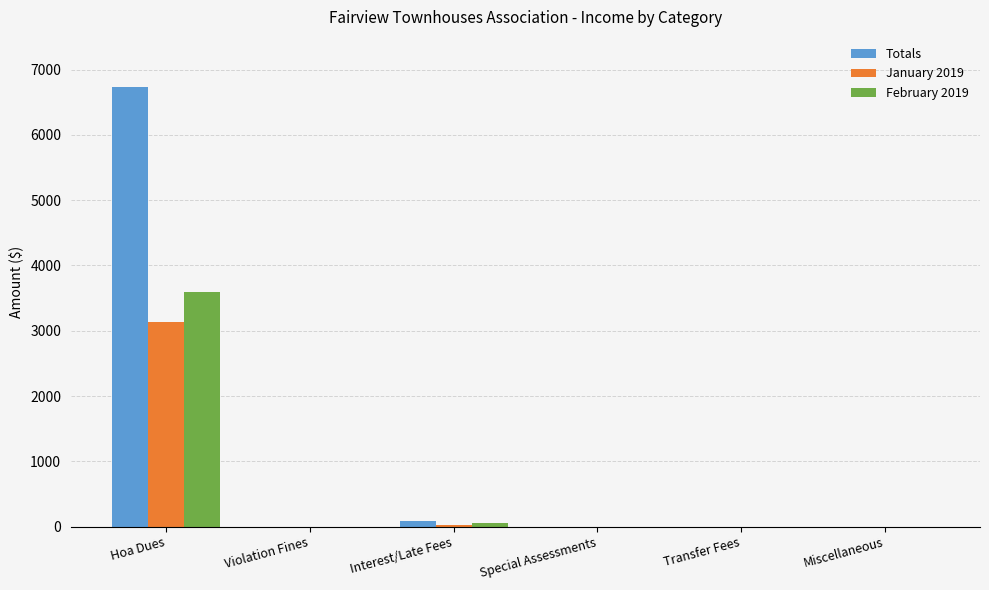

The value of January 2019 at Miscellaneous is 0.0. True or false?

True